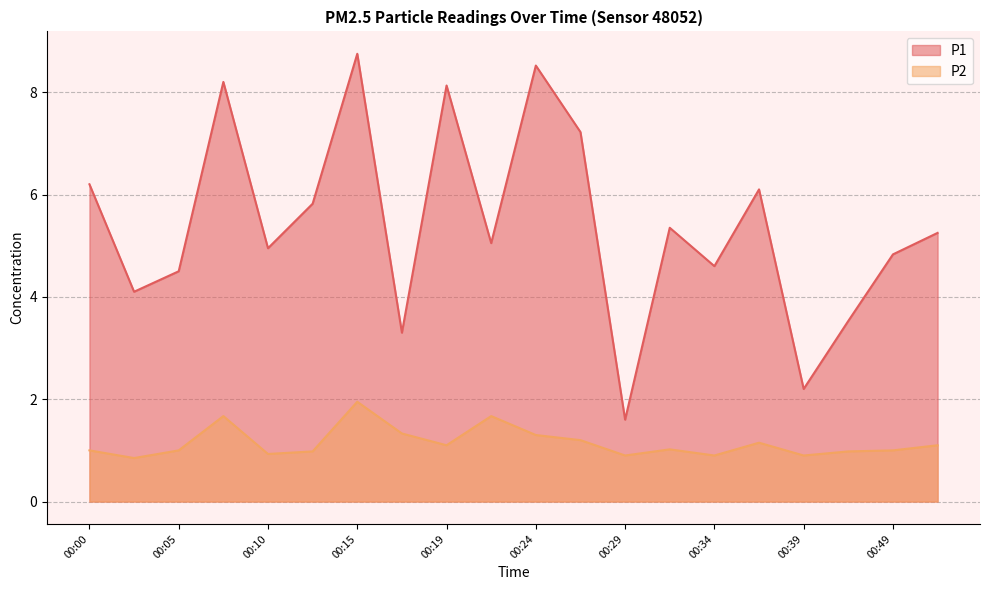

Is it true that P1 equals 5.0 at 00:22?

True